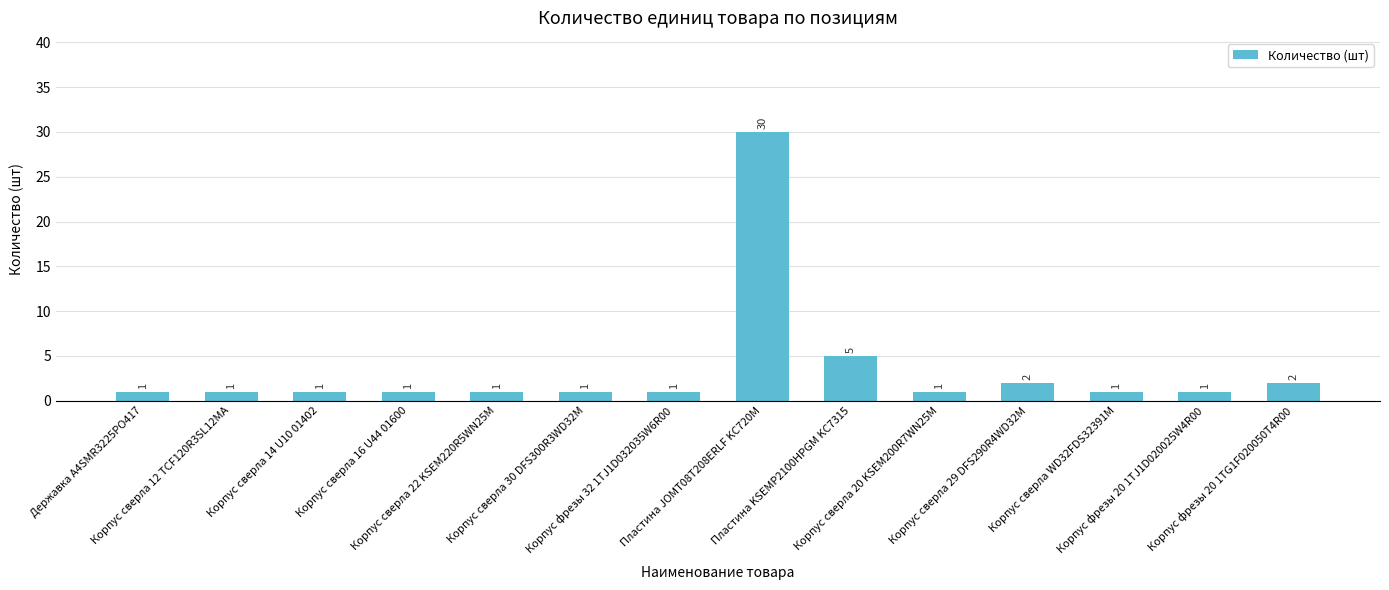

Reading left to right, transcribe all the data shown in this chart.

Державка А4SMR3225PO417=1	Корпус сверла 12 TCF120R3SL12MA=1	Корпус сверла 14 U10 01402=1	Корпус сверла 16 U44 01600=1	Корпус сверла 22 KSEM220R5WN25M=1	Корпус сверла 30 DFS300R3WD32M=1	Корпус фрезы 32 1TJ1D032035W6R00=1	Пластина JOMT08T208ERLF KC720M=30	Пластина KSEMP2100HPGM KC7315=5	Корпус сверла 20 KSEM200R7WN25M=1	Корпус сверла 29 DFS290R4WD32M=2	Корпус сверла WD32FDS32391M=1	Корпус фрезы 20 1TJ1D020025W4R00=1	Корпус фрезы 20 1TG1F020050T4R00=2